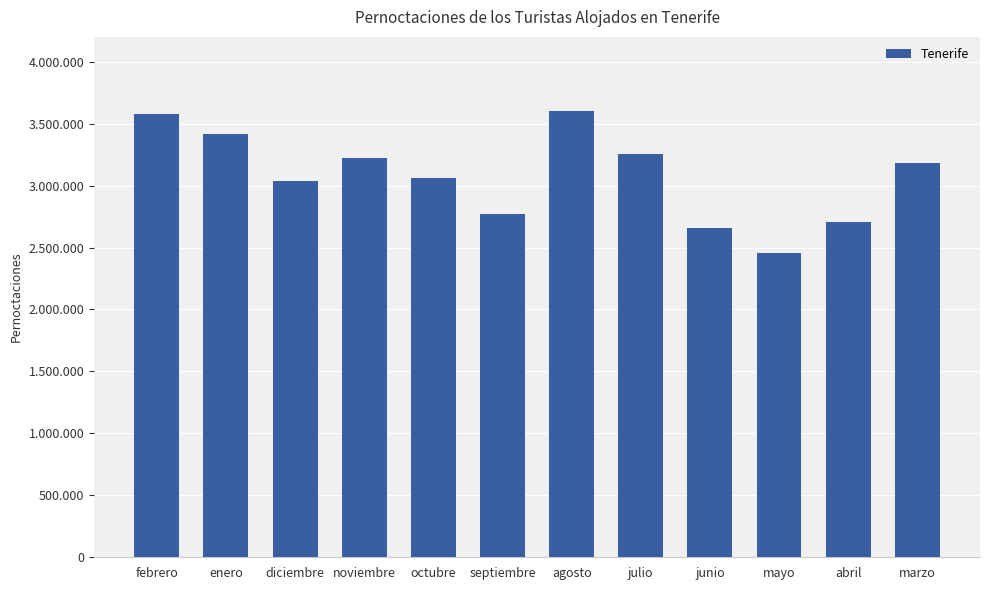

Reading right to left, list all the values displayed in this chart.

marzo=3178209	abril=2704646	mayo=2458602	junio=2661272	julio=3253452	agosto=3603737	septiembre=2770589	octubre=3061159	noviembre=3220843	diciembre=3039598	enero=3415932	febrero=3577582